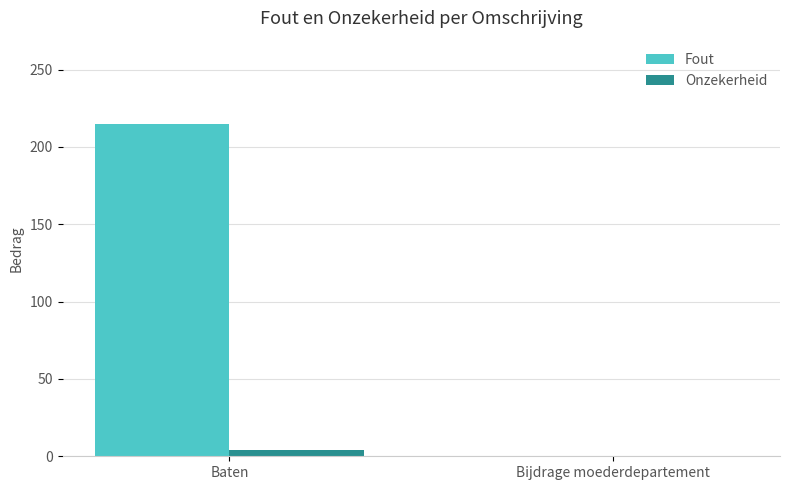

Which series has the largest total across all categories?

Fout